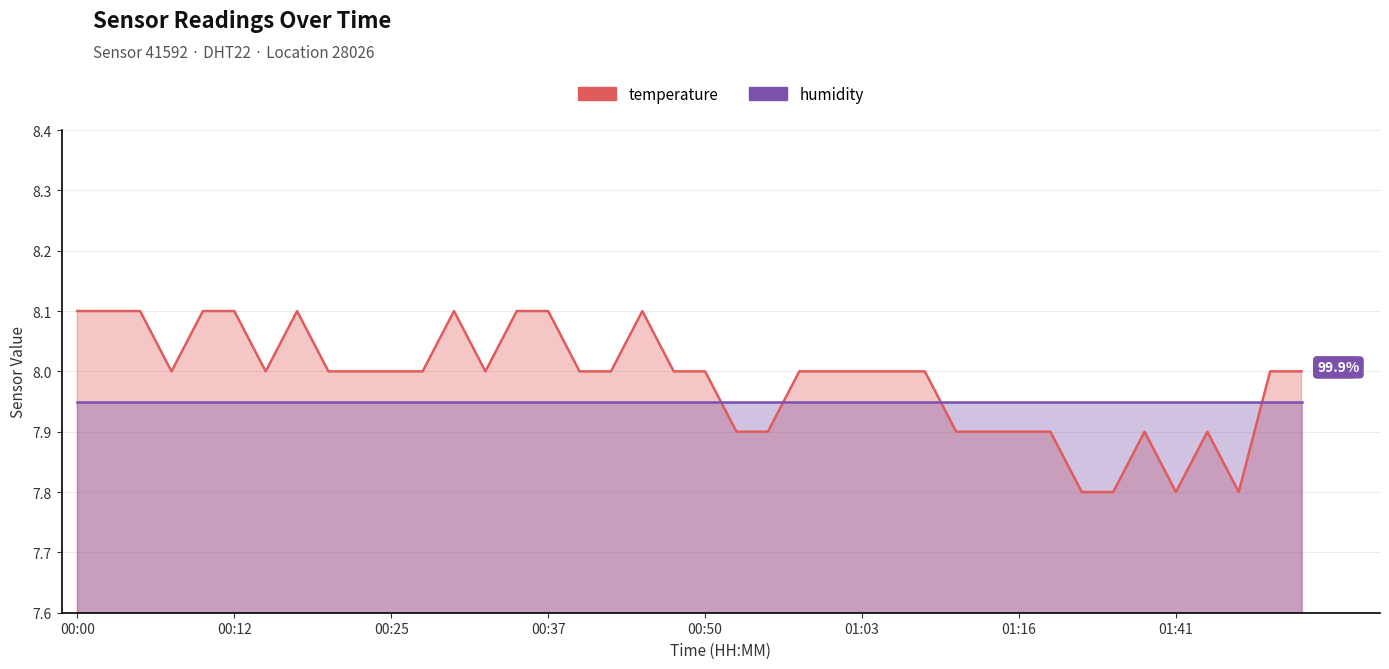

Reading left to right, what are all the values shown in this chart?

00:00=8.1	00:02=8.1	00:05=8.1	00:07=8.0	00:10=8.1	00:12=8.1	00:15=8.0	00:17=8.1	00:20=8.0	00:22=8.0	00:25=8.0	00:27=8.0	00:30=8.1	00:32=8.0	00:35=8.1	00:37=8.1	00:40=8.0	00:42=8.0	00:45=8.1	00:48=8.0	00:50=8.0	00:53=7.9	00:55=7.9	00:58=8.0	01:00=8.0	01:03=8.0	01:05=8.0	01:08=8.0	01:10=7.9	01:13=7.9	01:16=7.9	01:31=7.9	01:34=7.8	01:36=7.8	01:39=7.9	01:41=7.8	01:44=7.9	01:47=7.8	01:49=8.0	01:52=8.0